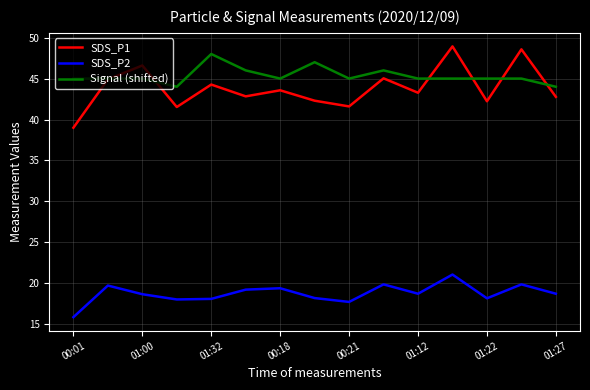

Which series has the largest total across all categories?

Signal (shifted)